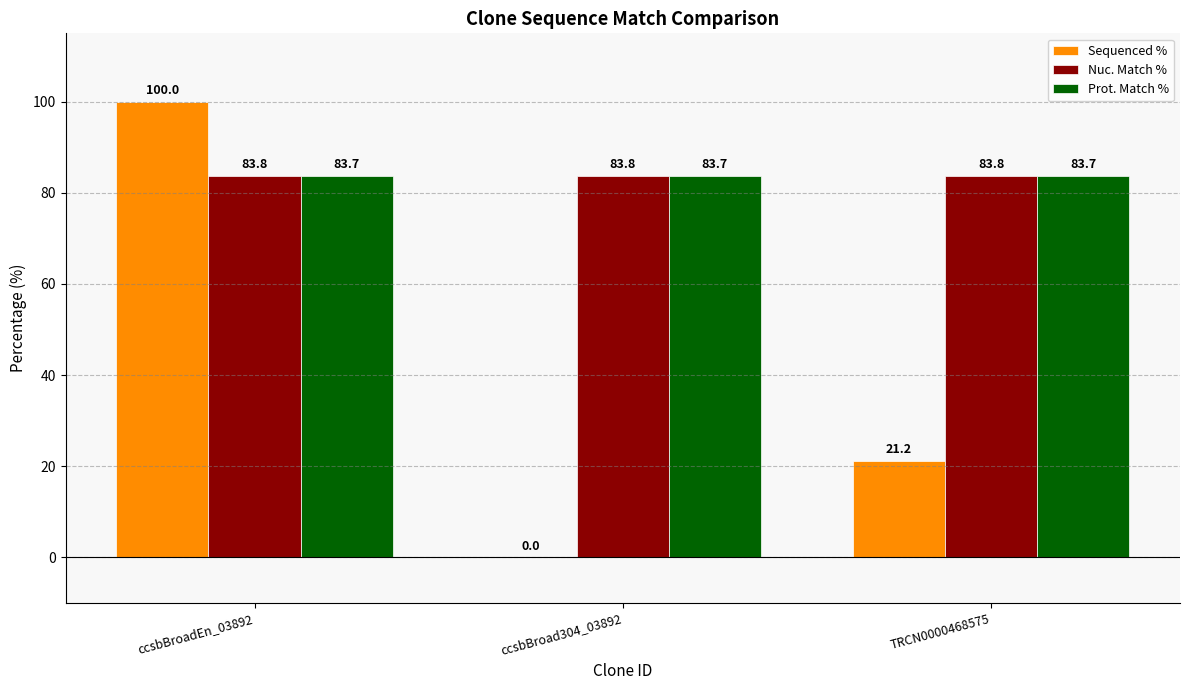

What is the approximate value of Nuc. Match % at ccsbBroadEn_03892?

83.8